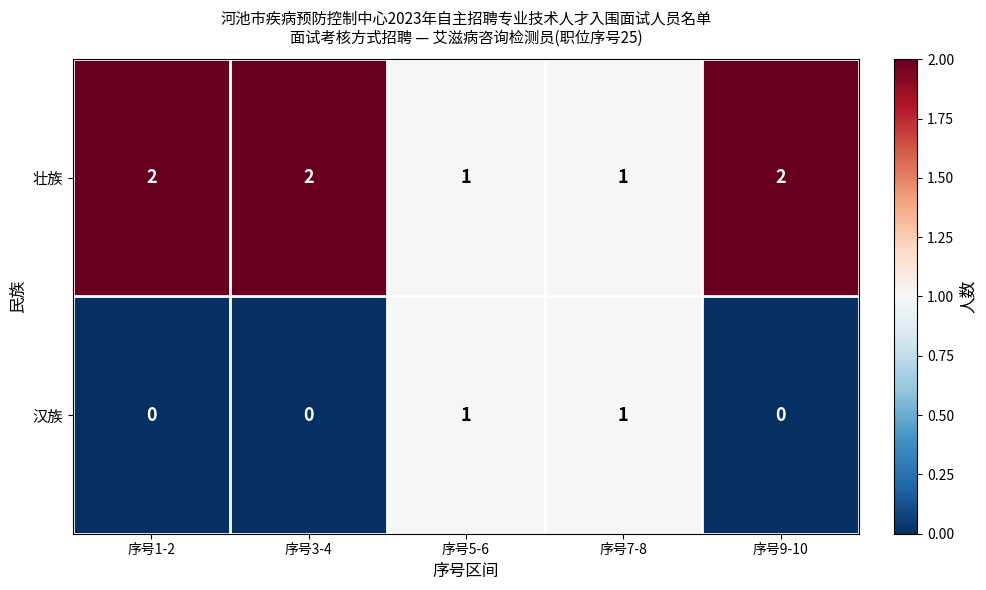

How many categories are shown in the chart?

5